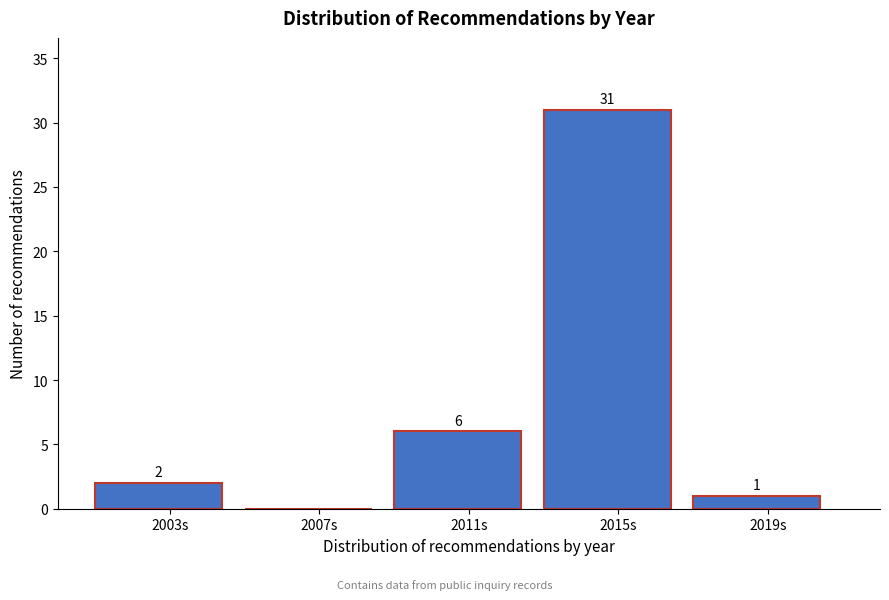

Reading right to left, transcribe all the data shown in this chart.

2019s=1	2015s=31	2011s=6	2007s=0	2003s=2